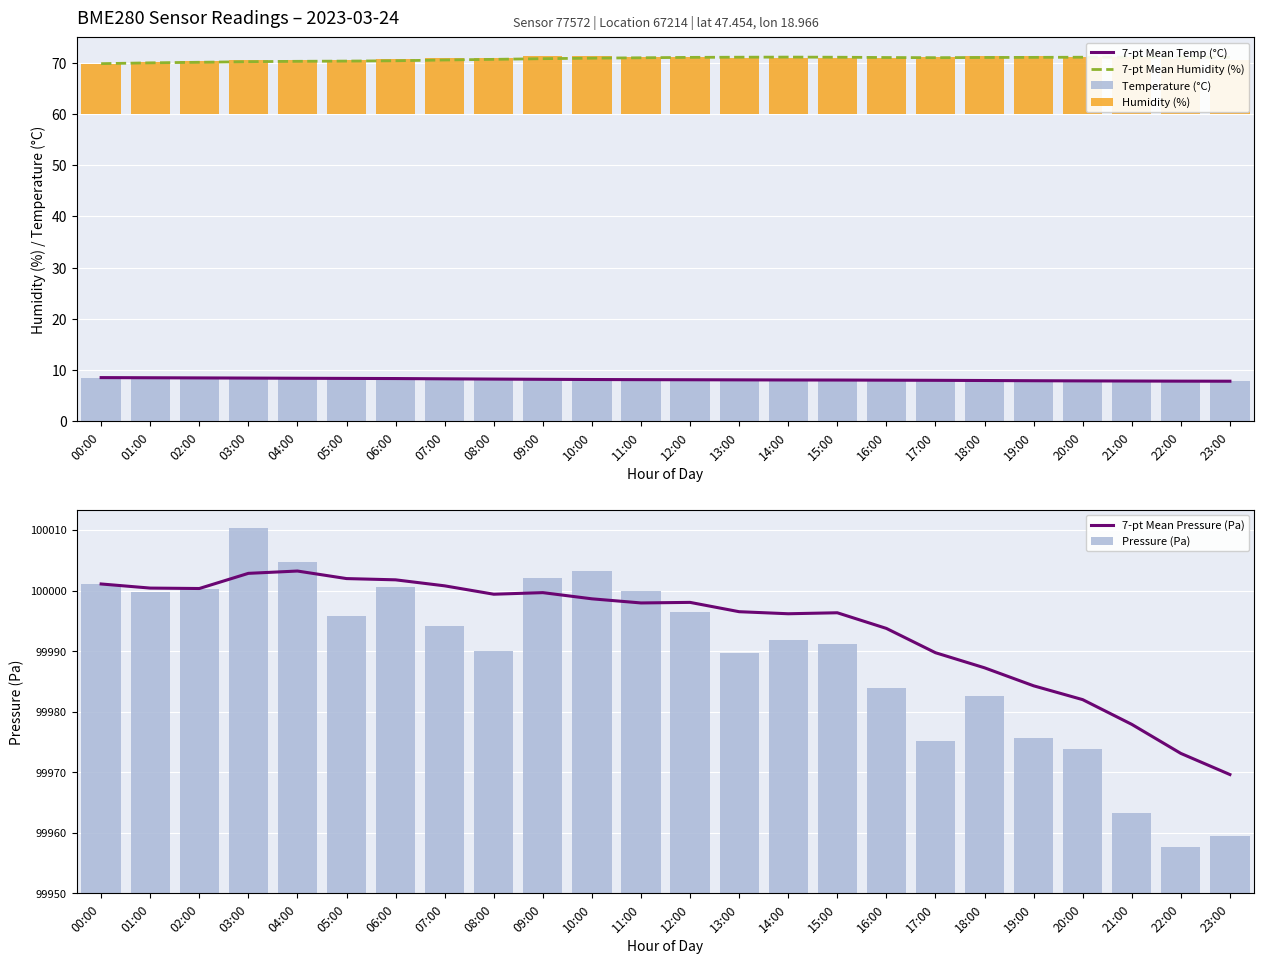

Is it true that 7-pt Mean Humidity (%) equals 118.7 at 01:00?

False